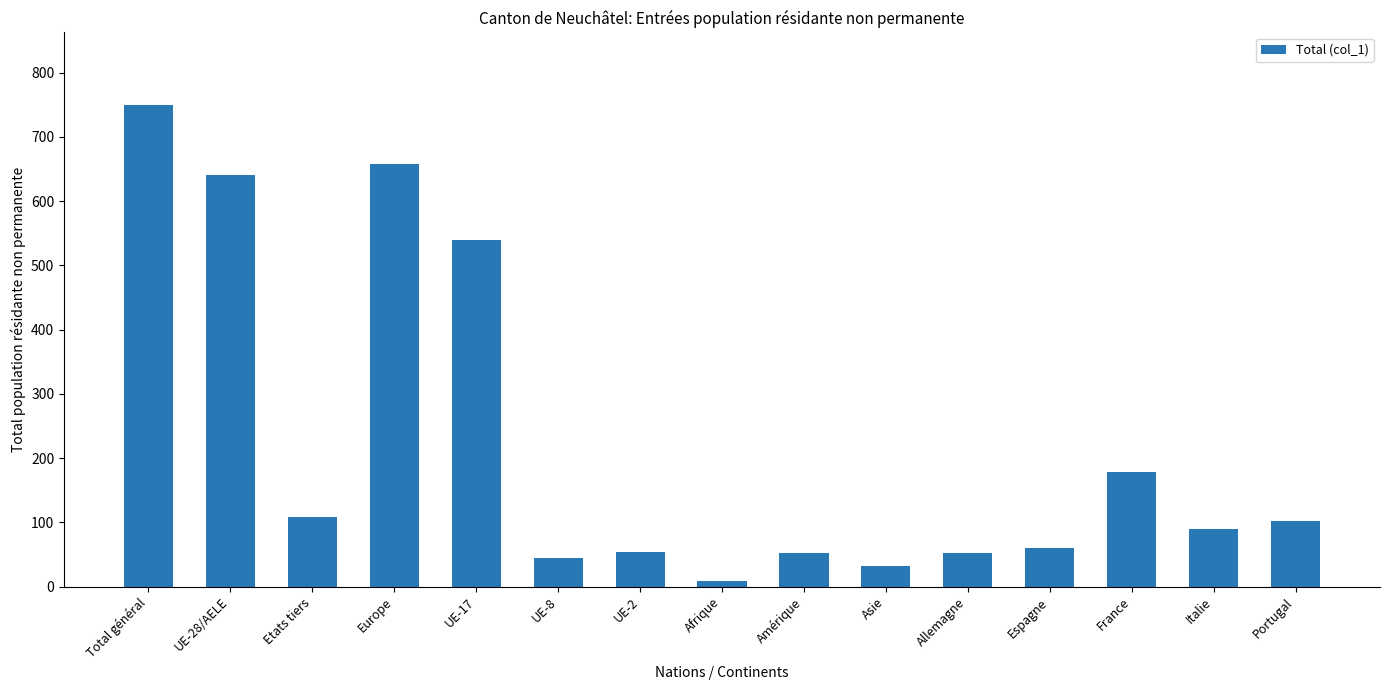

The chart shows a value of 44 at UE-8. True or false?

True